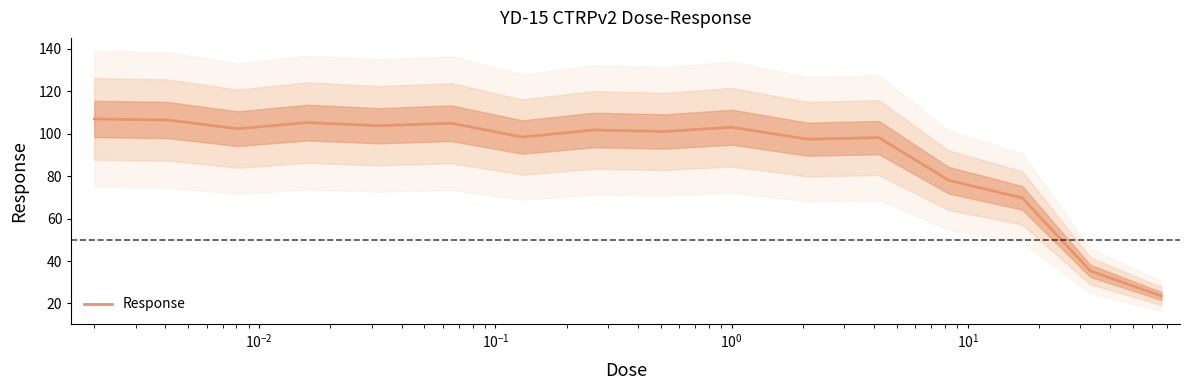

What is the value of the 6th point from the left?

105.0